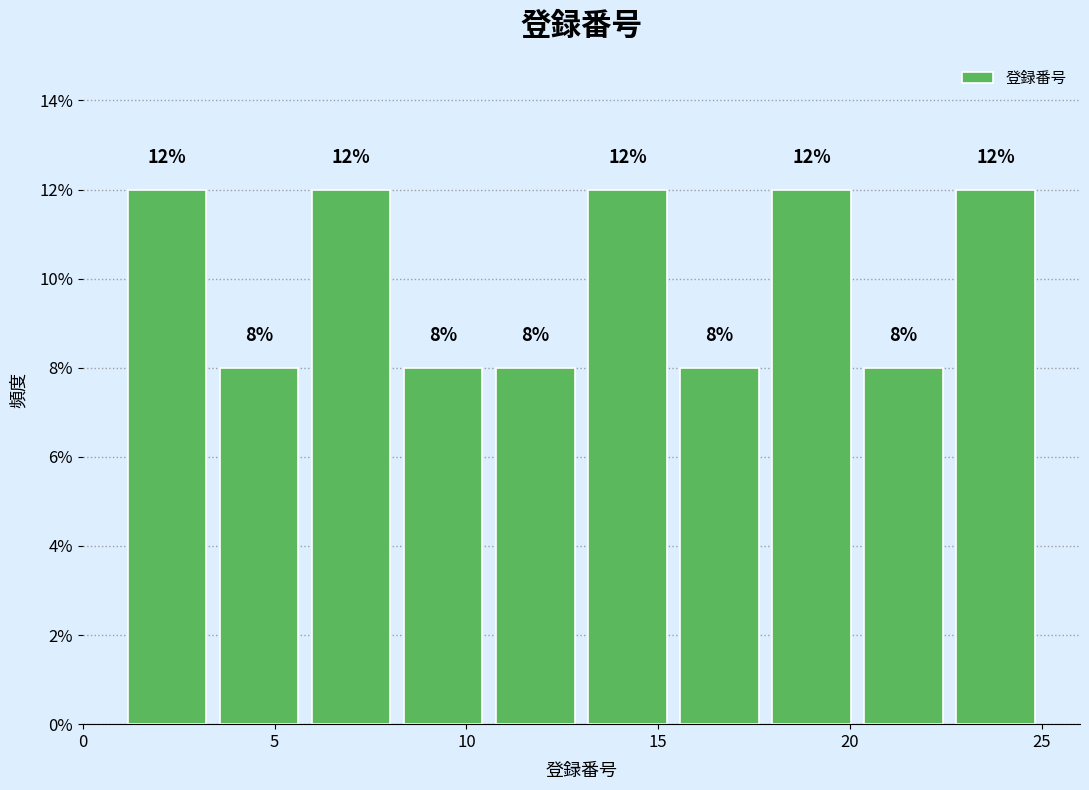

Reading left to right, transcribe this chart: for each bar, give the range it covers on the x-axis and its height. The bar edges are not printed on the chart, so give them approximately, as read against the axis.

1.0 to 3.4: 12
3.4 to 5.8: 8
5.8 to 8.2: 12
8.2 to 10.6: 8
10.6 to 13.0: 8
13.0 to 15.4: 12
15.4 to 17.8: 8
17.8 to 20.2: 12
20.2 to 22.6: 8
22.6 to 25.0: 12